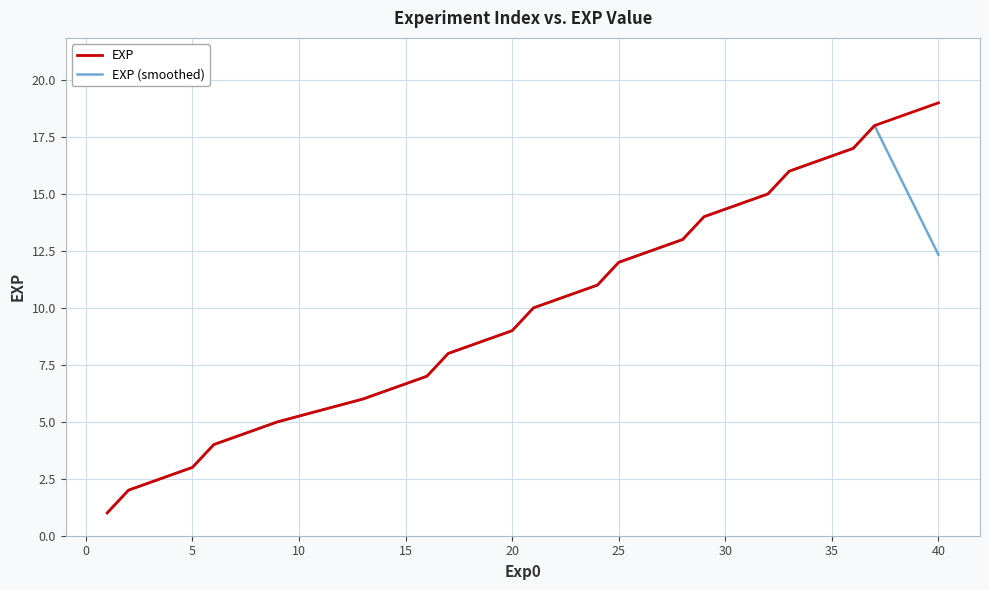

List the series in order of their overall mean, highest first.

EXP, EXP (smoothed)